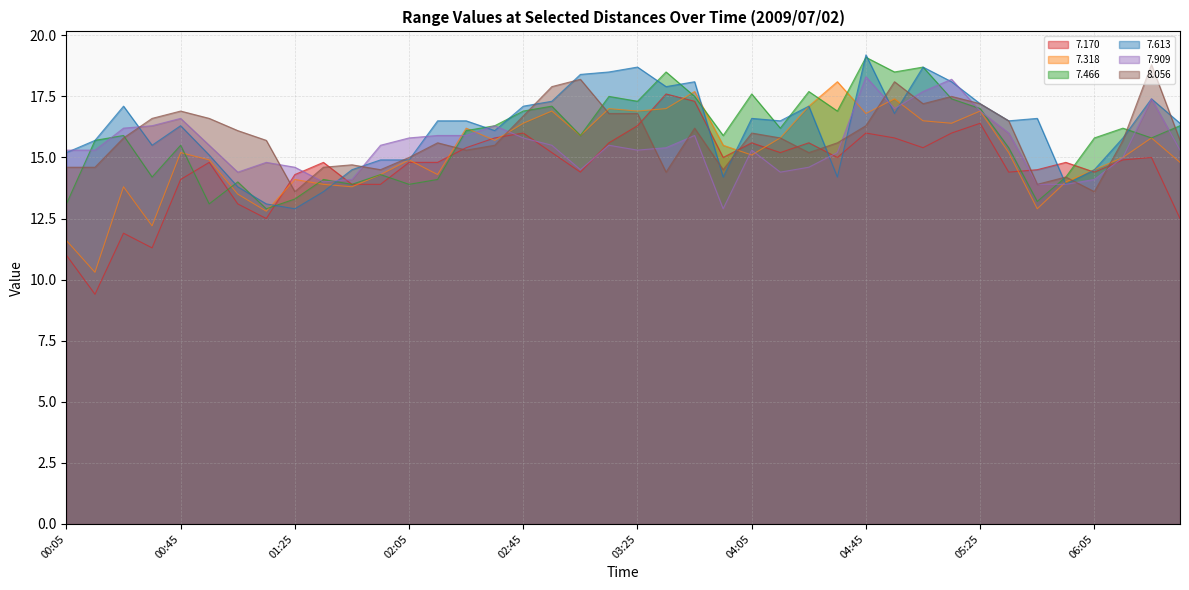

In   7.318, how many points are higher than both neighbors (excluding endpoints)?

12